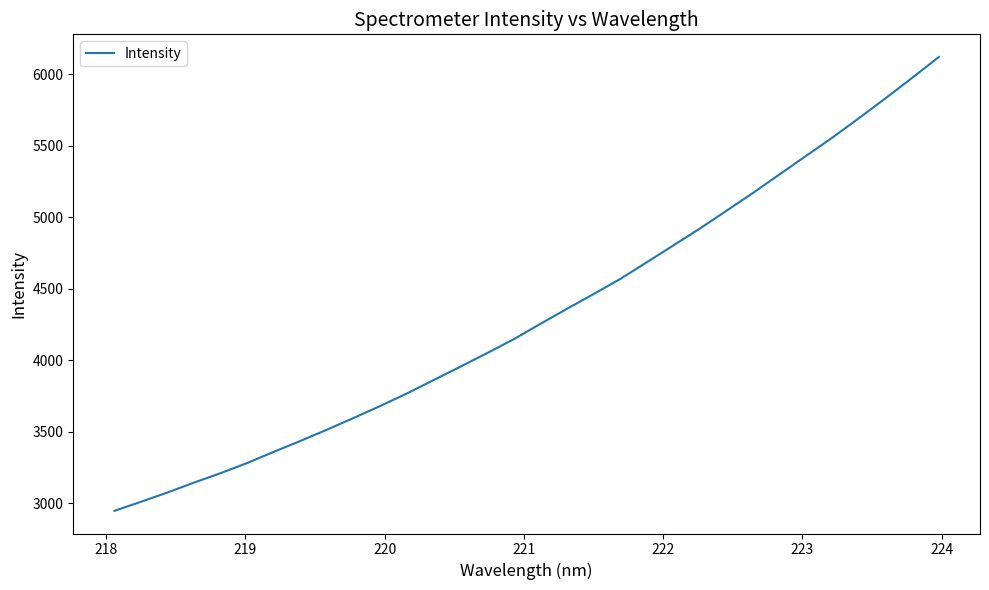

What is the minimum value shown in the chart?

2946.4